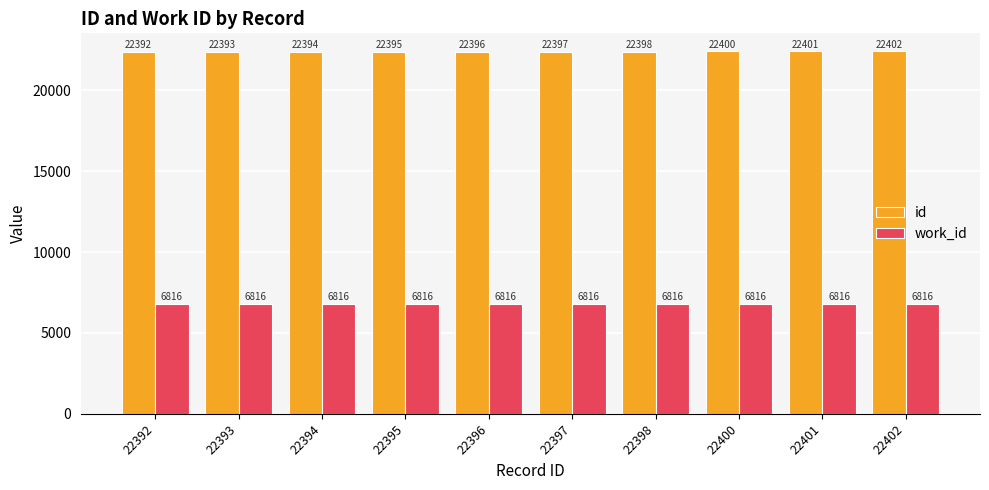

True or false: work_id has a value of 6816 at 22392.

True